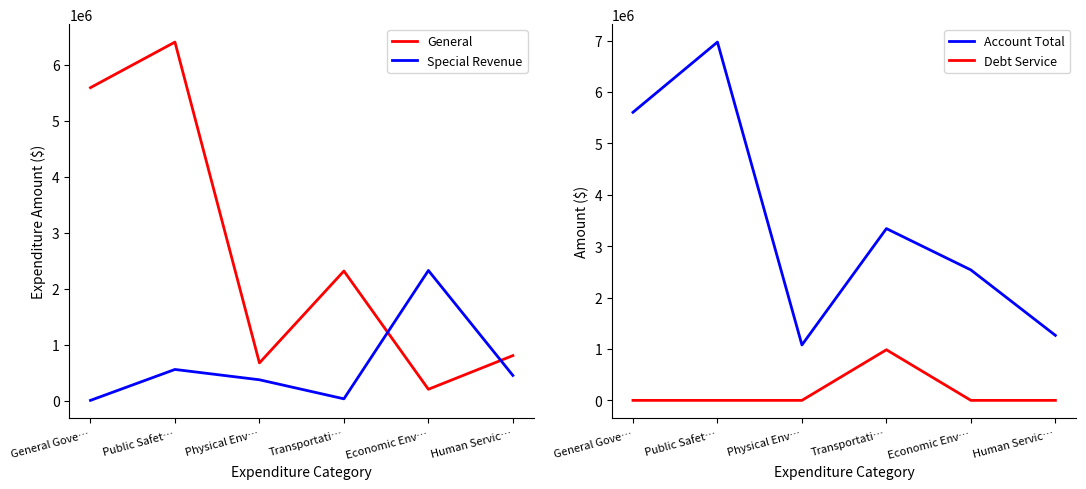

At which label does Account Total reach its minimum?

Physical Env…